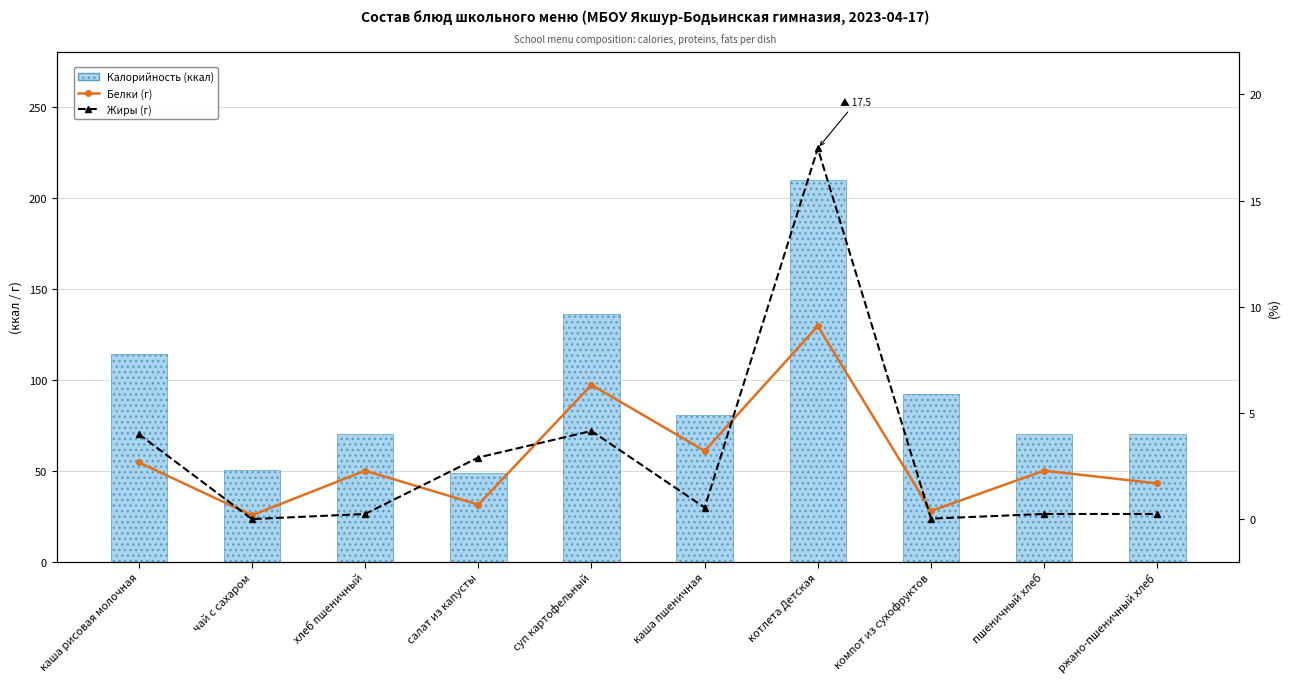

At which category does the chart reach its peak across all series?

котлета Детская